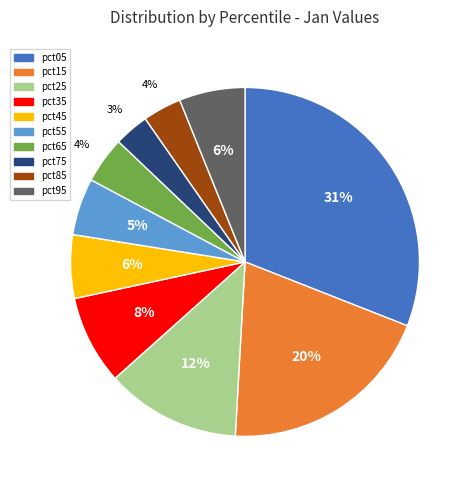

Is there a majority slice in this chart?

No